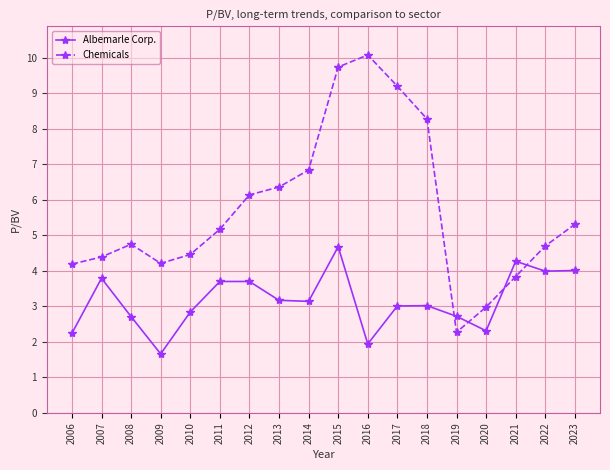

At which category does the chart reach its minimum across all series?

2009